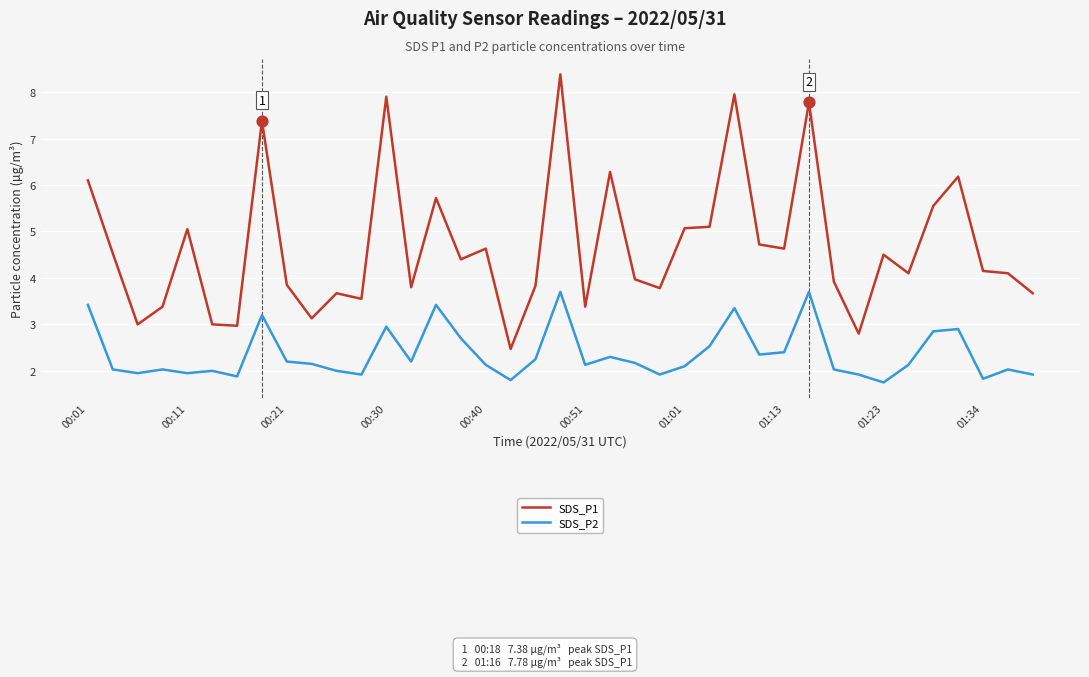

What are all the series names shown in the legend?

SDS_P1, SDS_P2